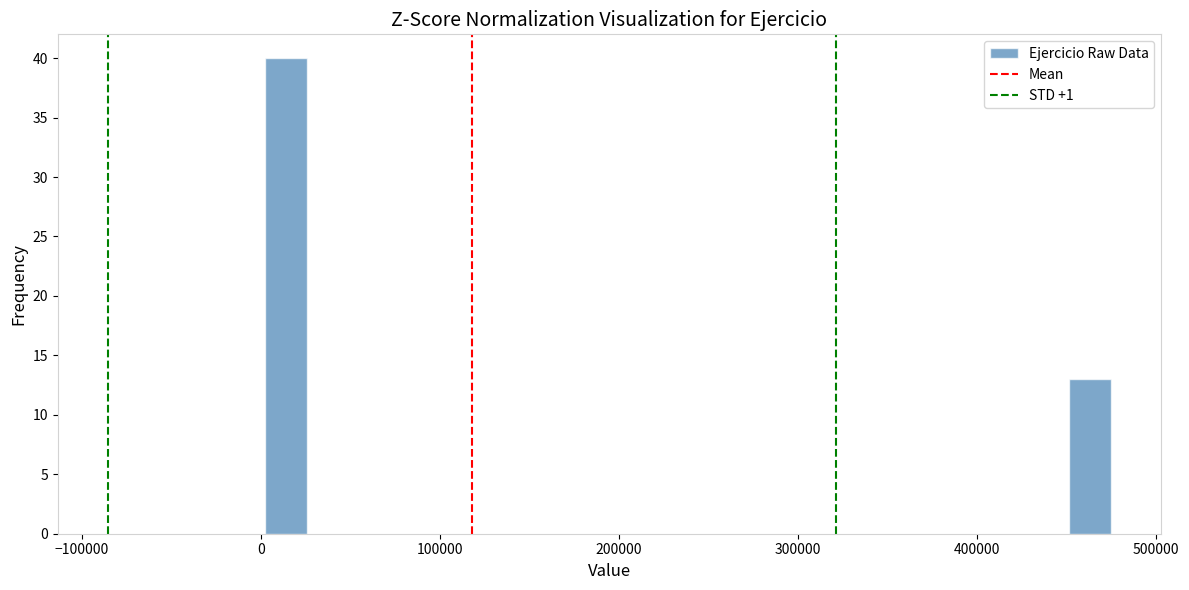

Read against the x-axis, roughly where is the centre of the tallest bar?

10000